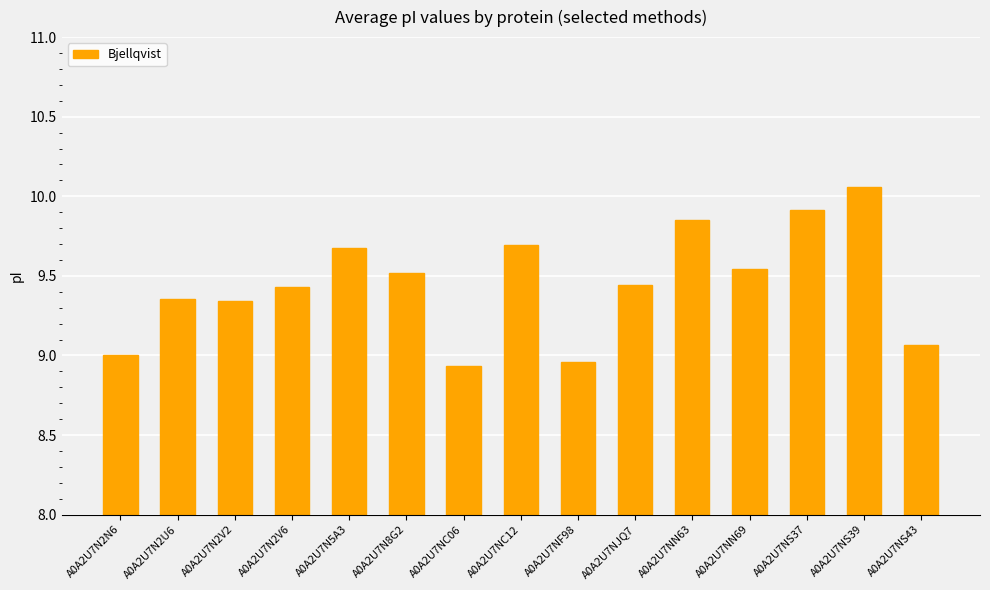

The chart shows a value of 9.0 at A0A2U7N2N6. True or false?

True